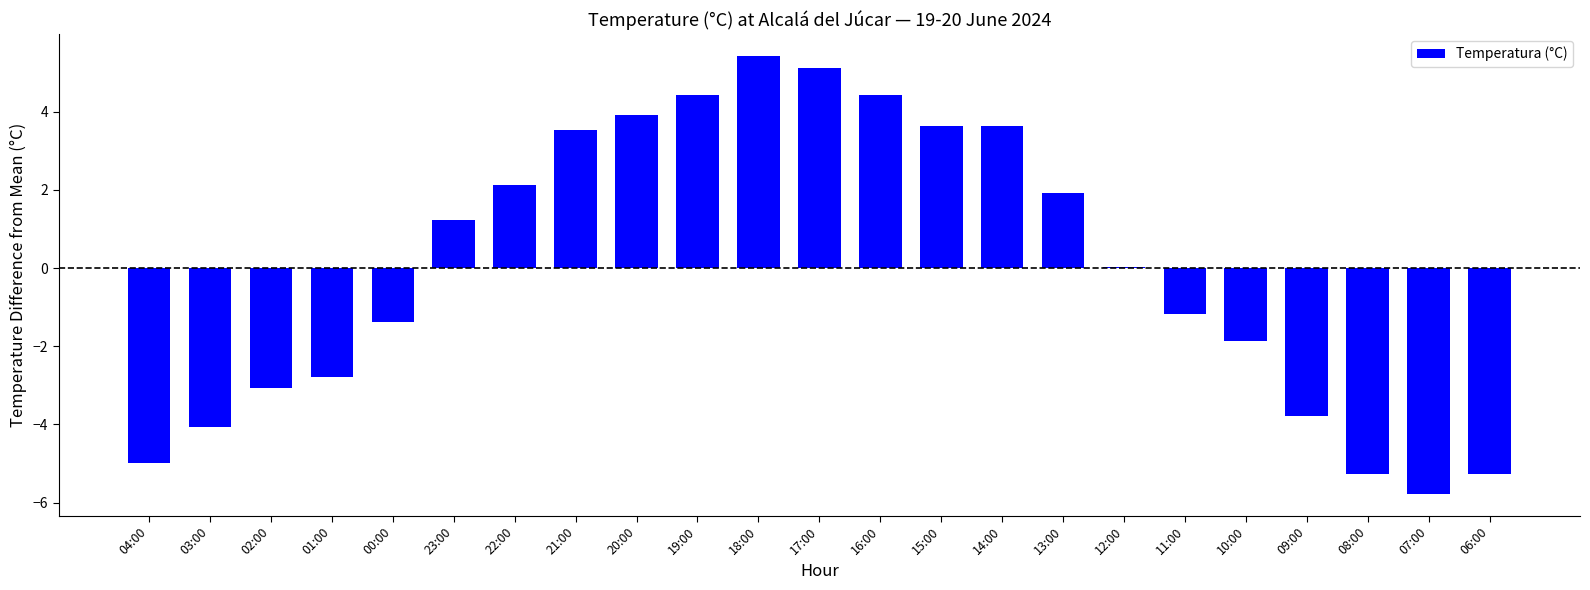

What is the greatest value displayed?

5.4